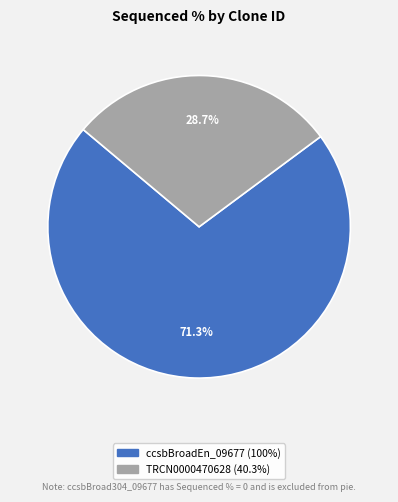

Is there any slice that represents more than half of the pie?

Yes